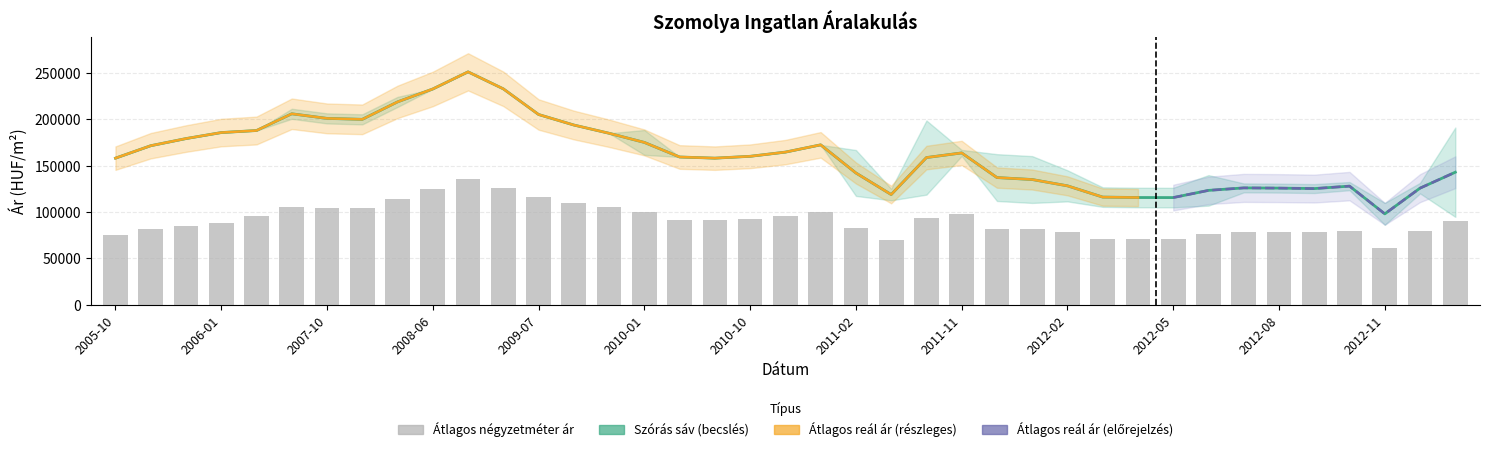

At which category is the sum across all series the highest?

2008-07